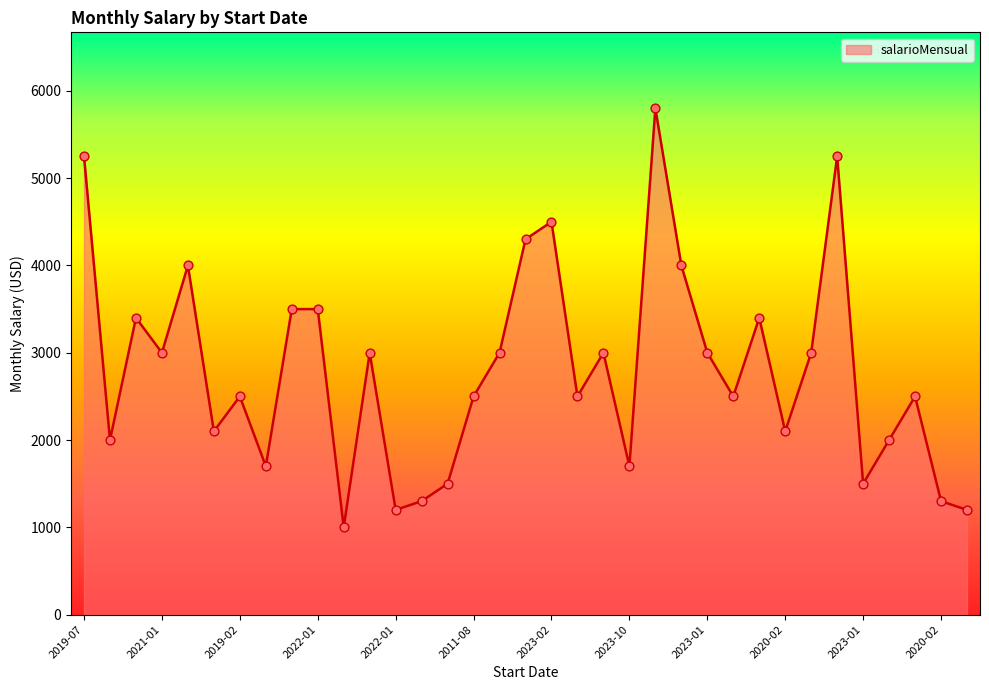

What is the difference between the maximum and minimum values?

4800